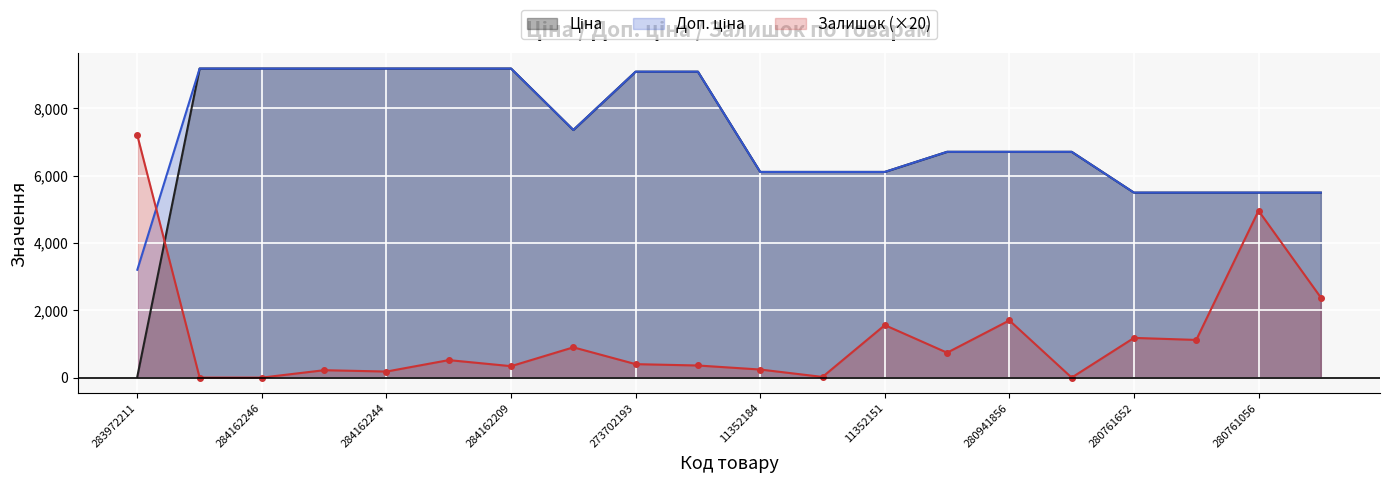

Where does the Доп. ціна series first go above 6710?

284162248